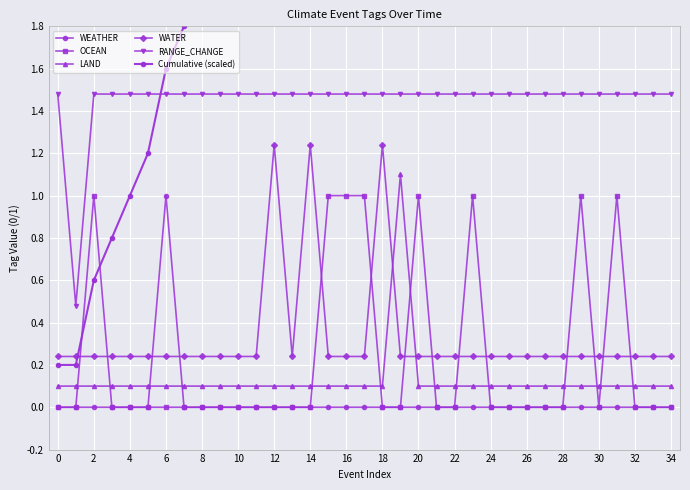

The value of Cumulative (scaled) at 25 is 11.3. True or false?

False